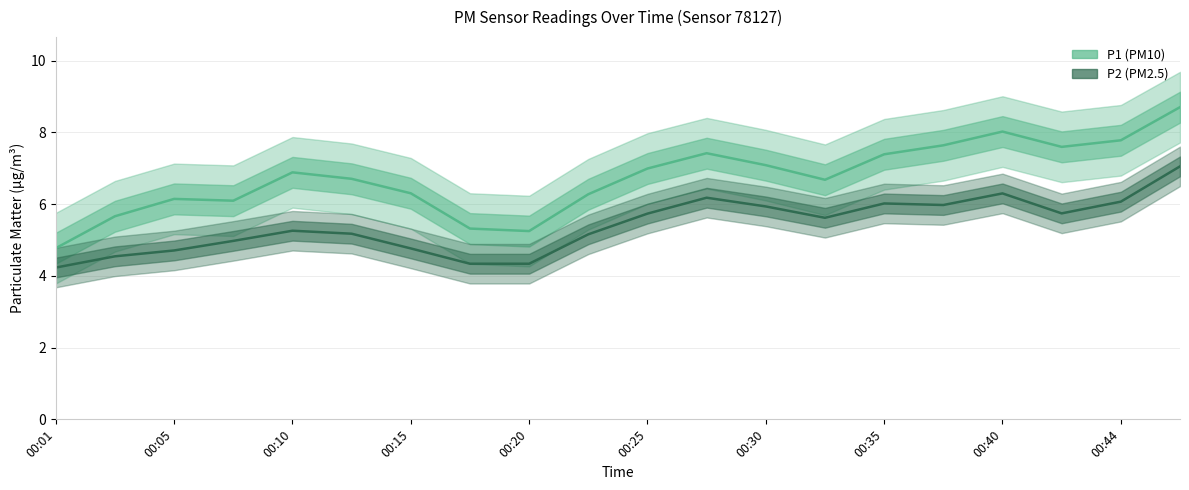

What is the average value of the P1 series?

6.7